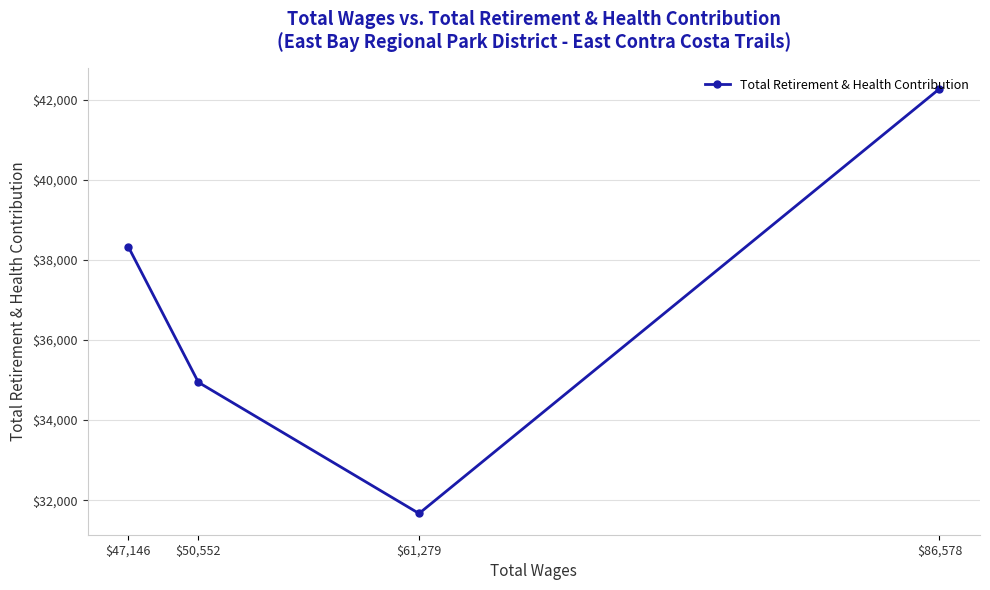

At which label does the data first exceed 38329?

$86,578